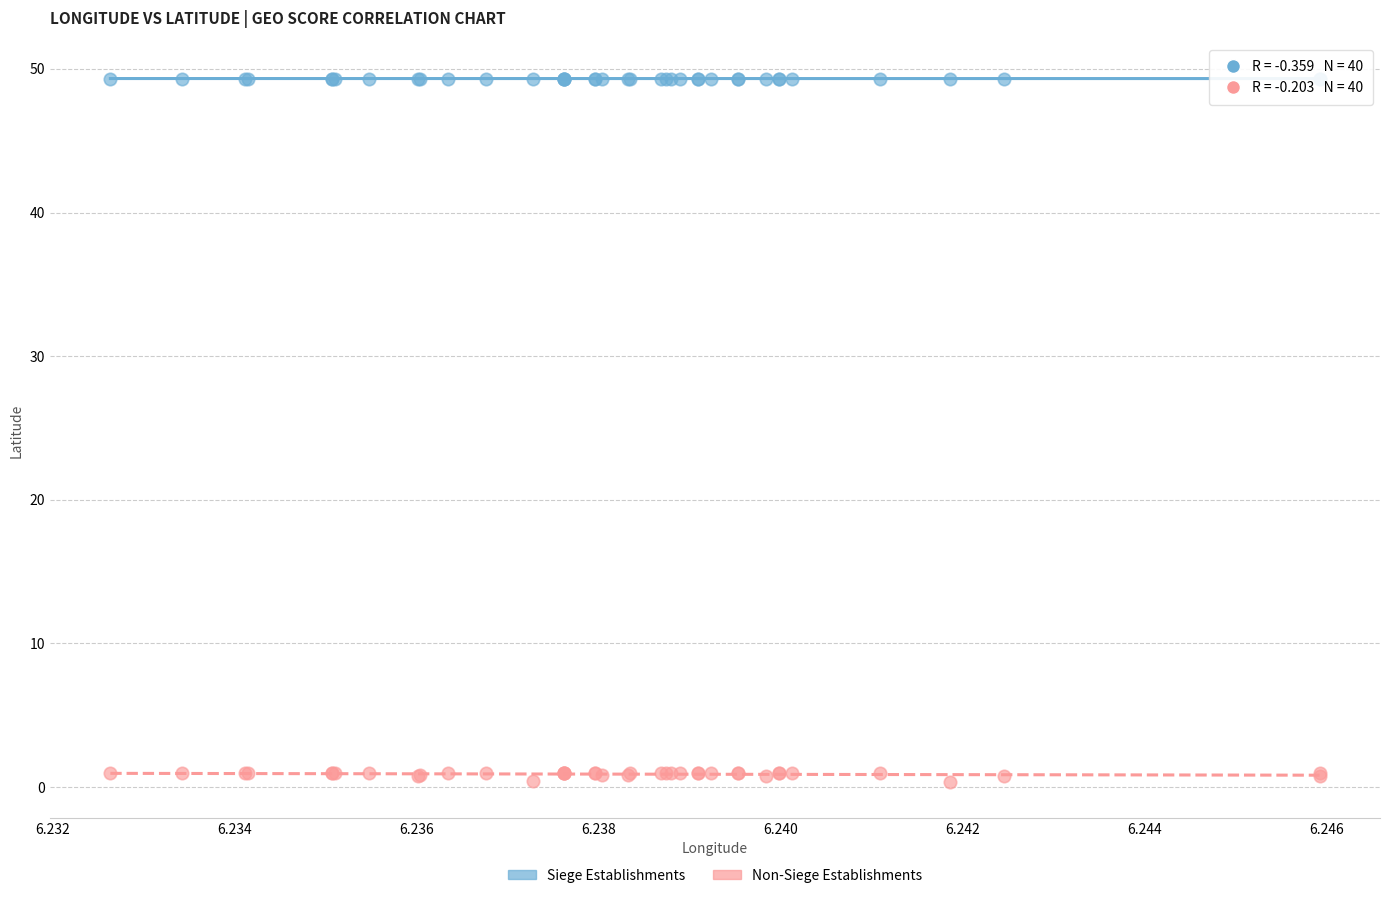

Which series contains the highest Y value?

Siege Establishments